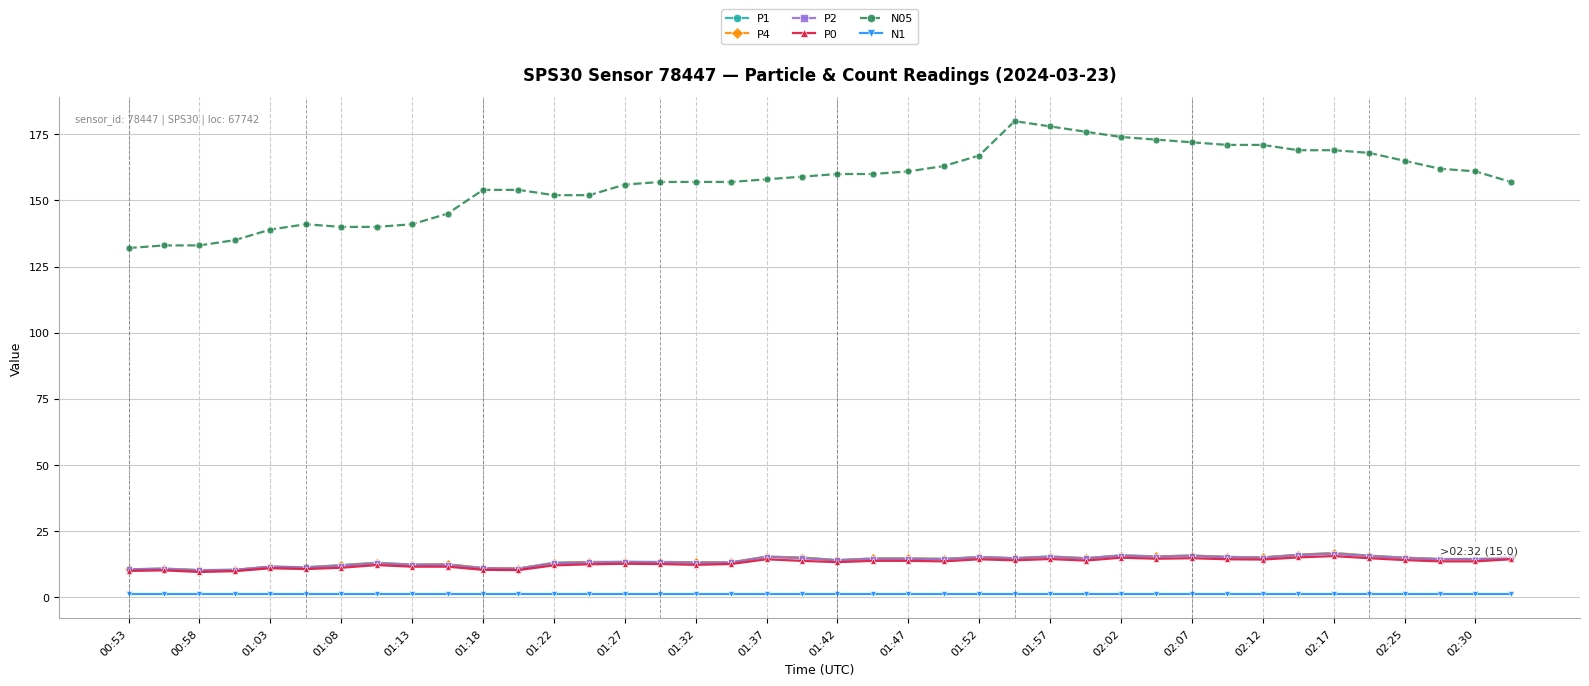

Which series has the widest spread of values?

N05